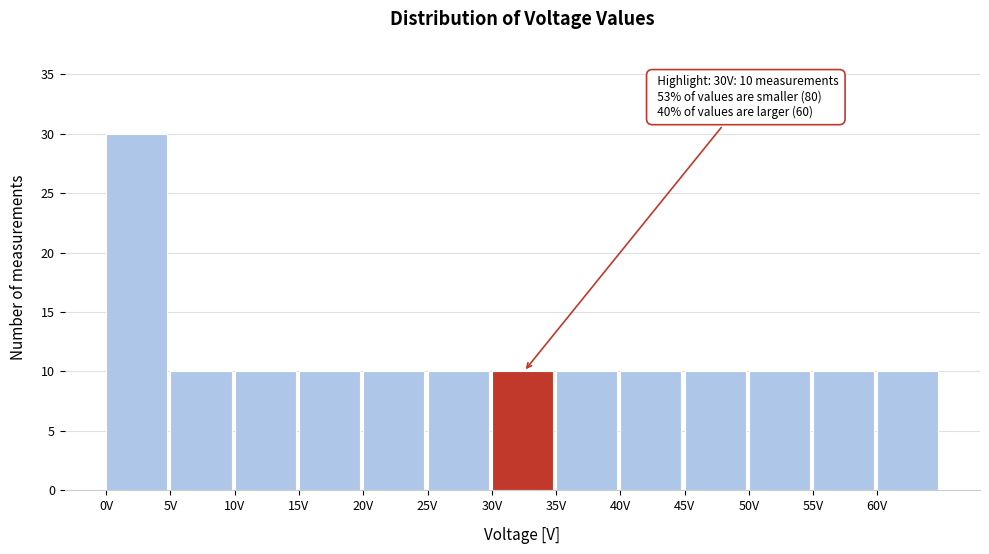

Which range on the x-axis has the tallest bar?

0 to 5